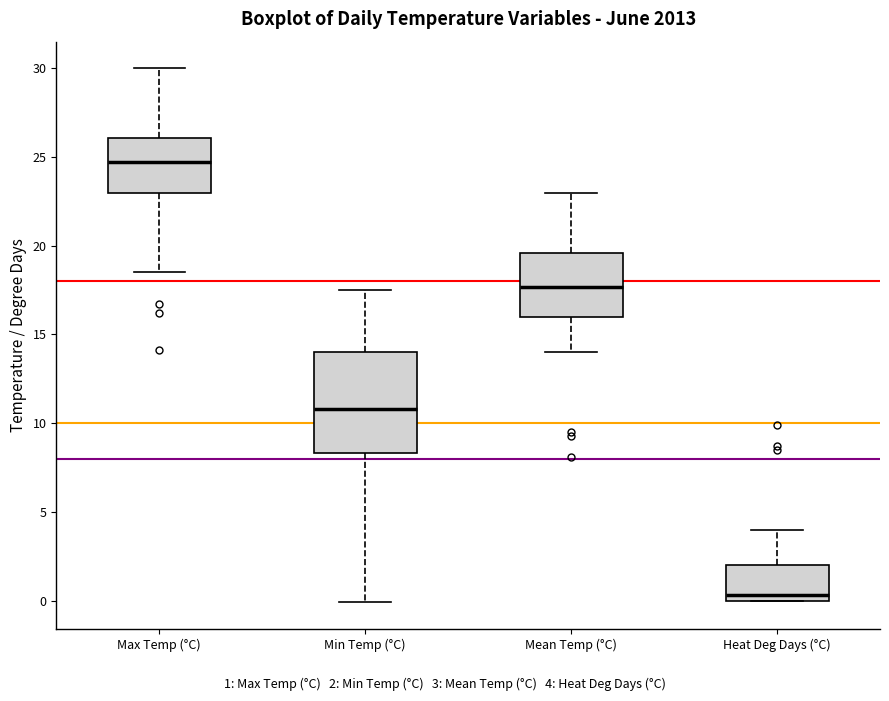

Which box's median line is the highest?

Max Temp (°C)